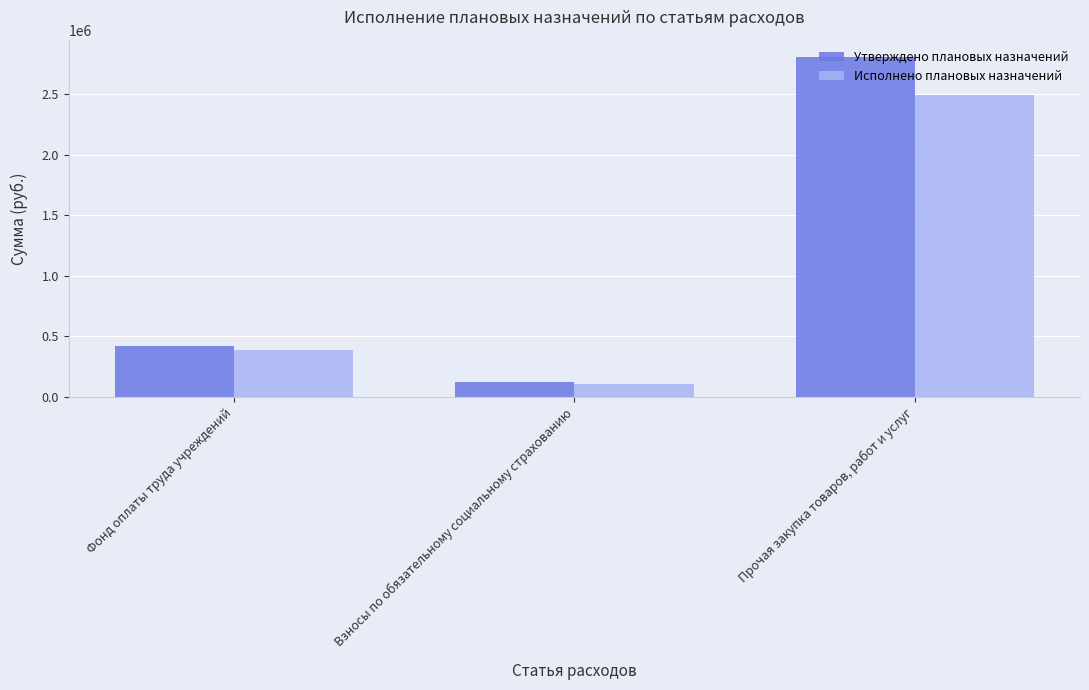

Between Взносы по обязательному социальному страхованию and Прочая закупка товаров, работ и услуг, which series saw the biggest shift?

Утверждено плановых назначений